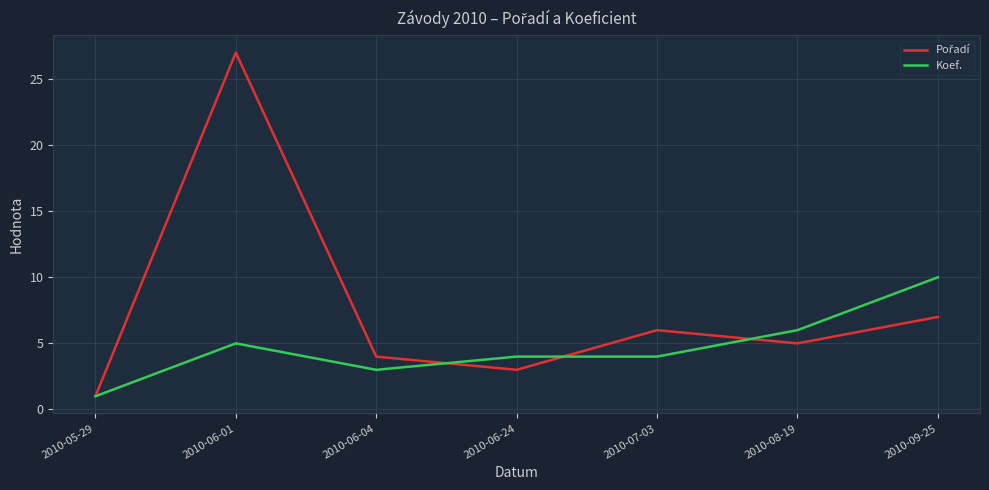

What position from the left is 2010-08-19?

6